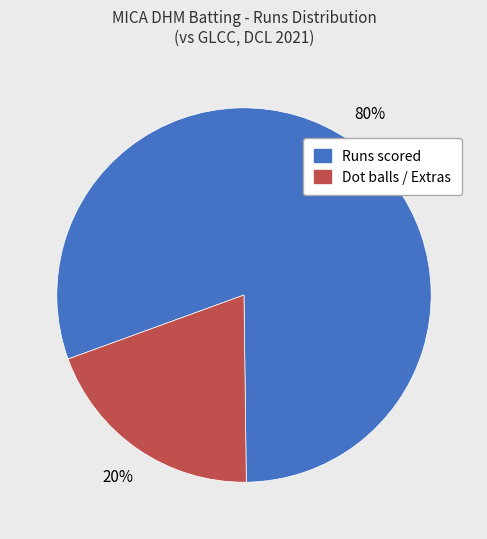

Is there any slice that represents more than half of the pie?

Yes